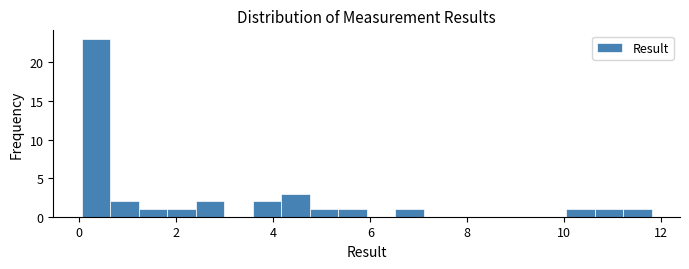

Read against the x-axis, roughly where is the centre of the tallest bar?

0.4